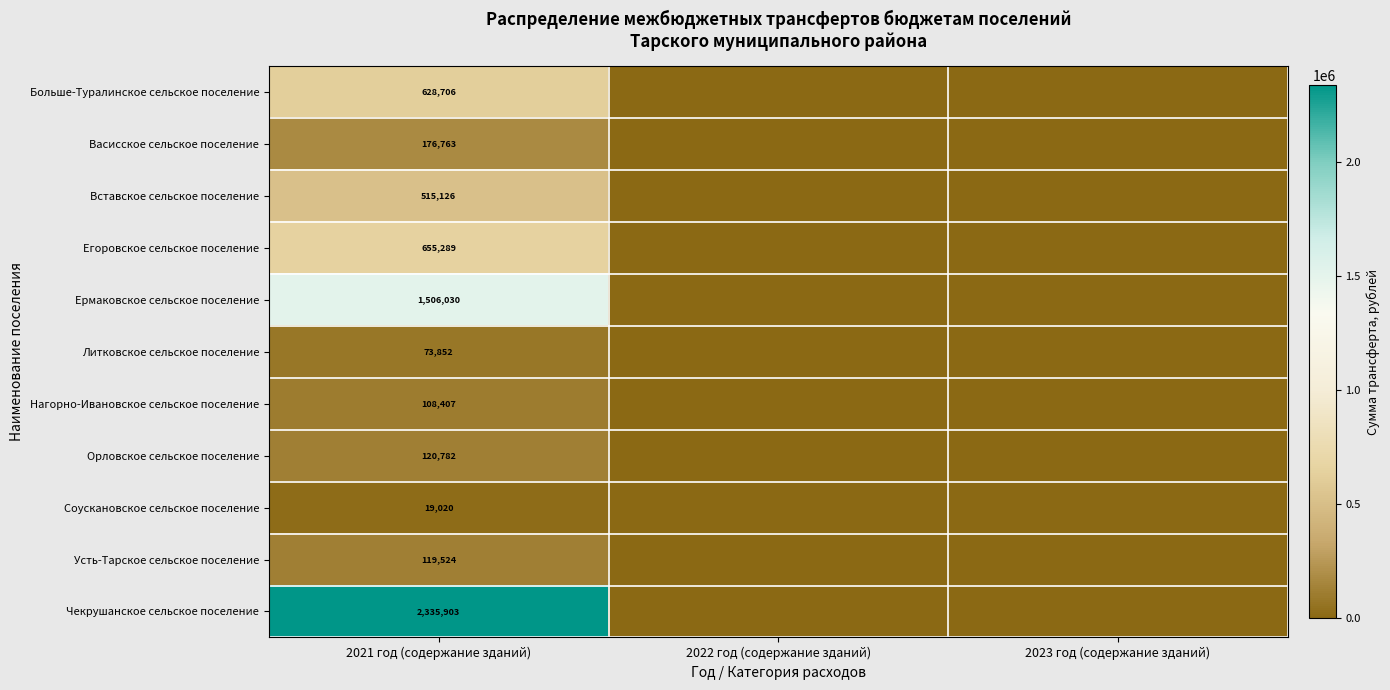

Rank the series at 2022 год (содержание зданий) from lowest to highest value.

Больше-Туралинское сельское поселение, Васисское сельское поселение, Вставское сельское поселение, Егоровское сельское поселение, Ермаковское сельское поселение, Литковское сельское поселение, Нагорно-Ивановское сельское поселение, Орловское сельское поселение, Соускановское сельское поселение, Усть-Тарское сельское поселение, Чекрушанское сельское поселение